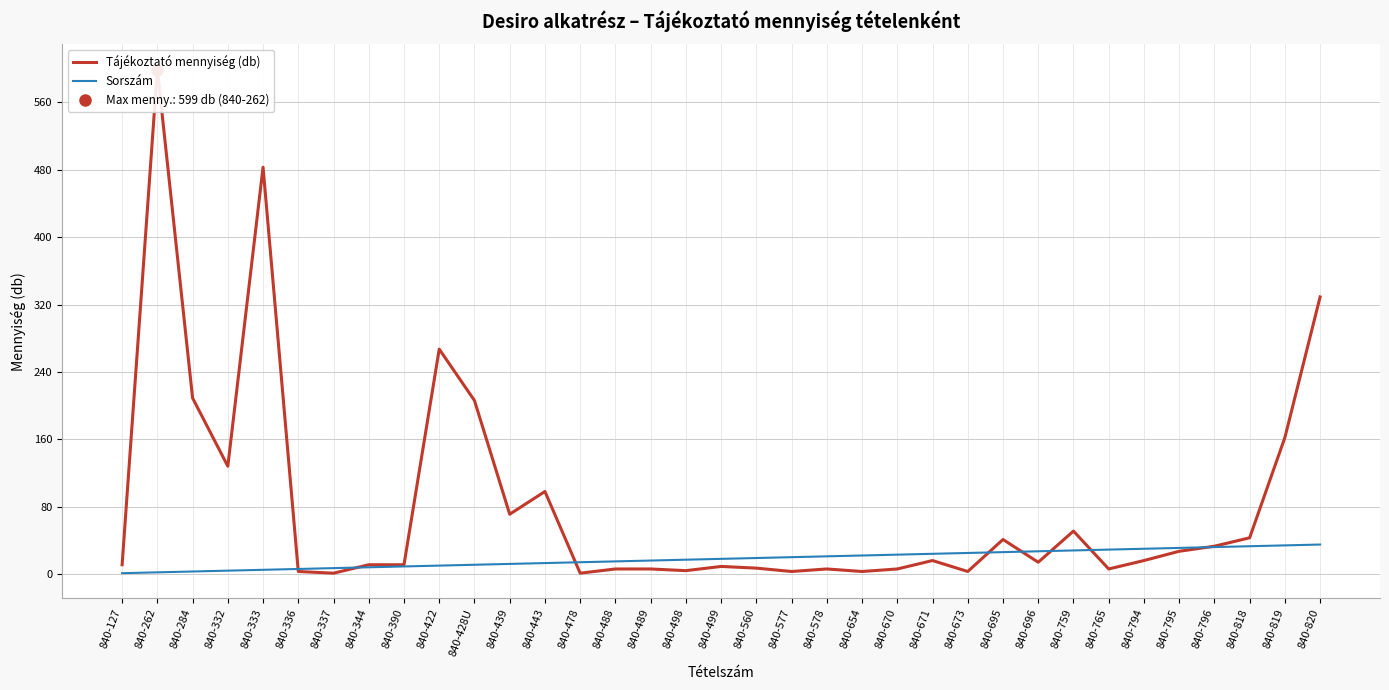

What is the difference between the highest and lowest values at 840-337?

6